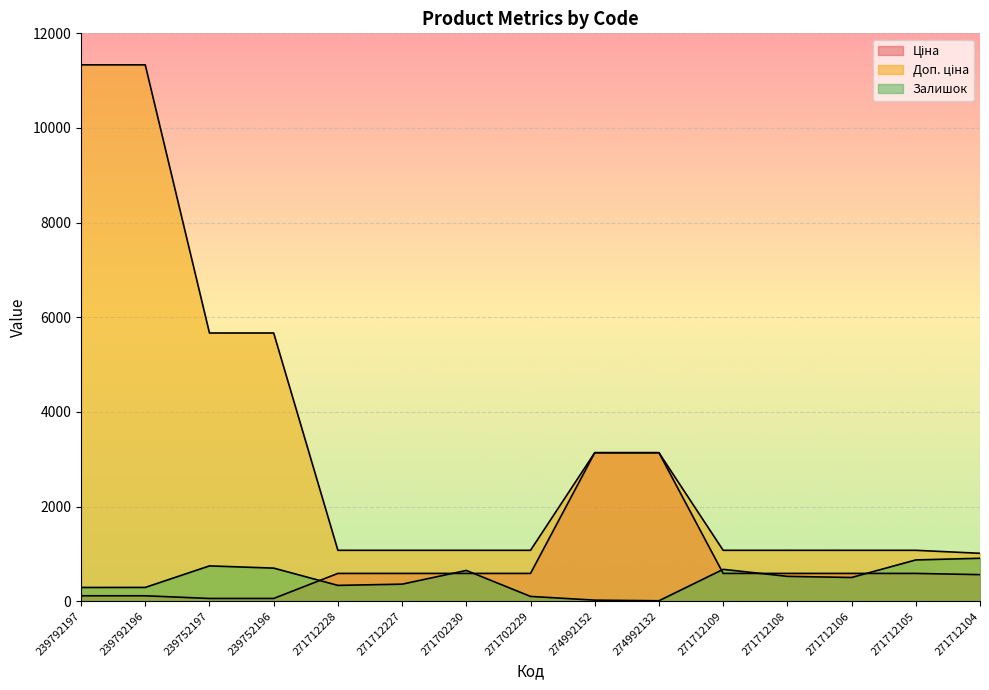

How many values in the Залишок series are below 500?

7